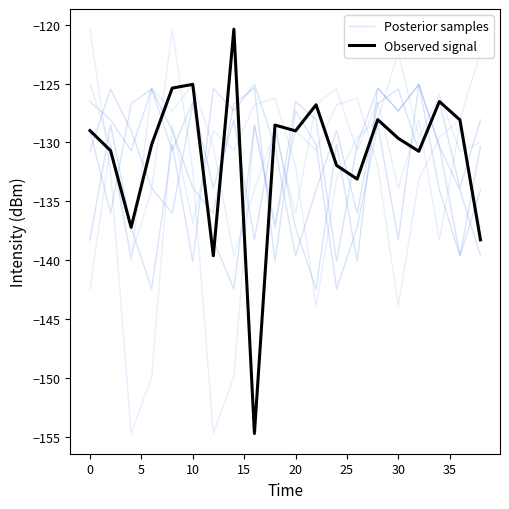

Rank the series by their average value, from lowest to highest.

Posterior samples, Observed signal